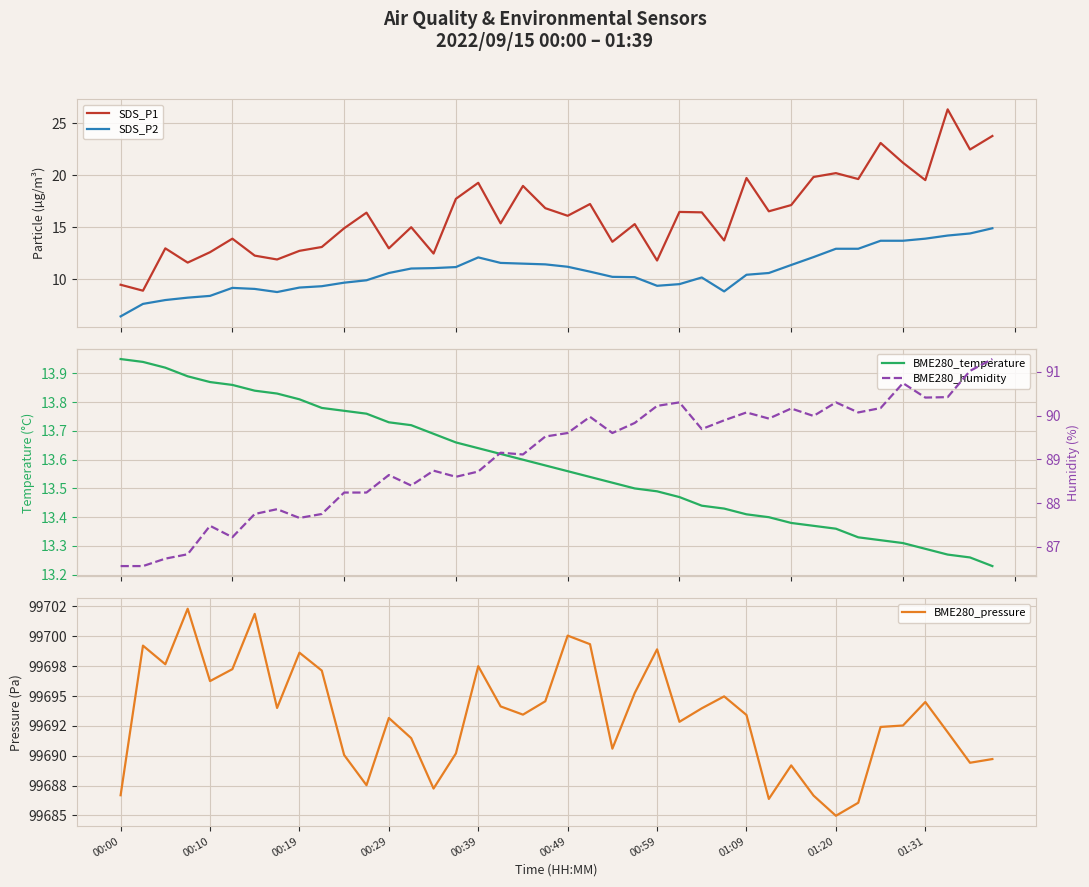

Reading right to left, what are all the values shown in this chart?

SDS_P1: 23.8	22.5	26.3	19.5	21.2	23.1	19.6	20.2	19.8	17.1	16.5	19.7	13.7	16.4	16.5	11.8	15.3	13.6	17.2	16.1	16.8	19.0	15.4	19.3	17.7	12.5	15.0	13.0	16.4	14.9	13.1	12.7	11.9	12.3	13.9	12.6	11.6	13.0	8.9	9.5
SDS_P2: 14.9	14.4	14.2	13.9	13.7	13.7	12.9	12.9	12.1	11.4	10.6	10.4	8.8	10.2	9.5	9.4	10.2	10.2	10.7	11.2	11.4	11.5	11.6	12.1	11.2	11.1	11.0	10.6	9.9	9.7	9.3	9.2	8.8	9.1	9.2	8.4	8.2	8.0	7.6	6.4
BME280_temperature: 13.2	13.3	13.3	13.3	13.3	13.3	13.3	13.4	13.4	13.4	13.4	13.4	13.4	13.4	13.5	13.5	13.5	13.5	13.5	13.6	13.6	13.6	13.6	13.6	13.7	13.7	13.7	13.7	13.8	13.8	13.8	13.8	13.8	13.8	13.9	13.9	13.9	13.9	13.9	13.9
BME280_pressure: 99689.7	99689.4	99692.0	99694.5	99692.5	99692.4	99686.1	99685.0	99686.7	99689.2	99686.4	99693.4	99695.0	99694.0	99692.8	99698.9	99695.2	99690.6	99699.3	99700.1	99694.6	99693.4	99694.1	99697.5	99690.2	99687.2	99691.5	99693.2	99687.5	99690.1	99697.1	99698.6	99694.0	99701.9	99697.2	99696.2	99702.3	99697.7	99699.2	99686.7
BME280_humidity: 91.3	91.0	90.4	90.4	90.7	90.2	90.1	90.3	90.0	90.2	89.9	90.1	89.9	89.7	90.3	90.2	89.8	89.6	90.0	89.6	89.5	89.1	89.2	88.7	88.6	88.7	88.4	88.6	88.2	88.2	87.8	87.7	87.9	87.8	87.2	87.5	86.8	86.7	86.6	86.6